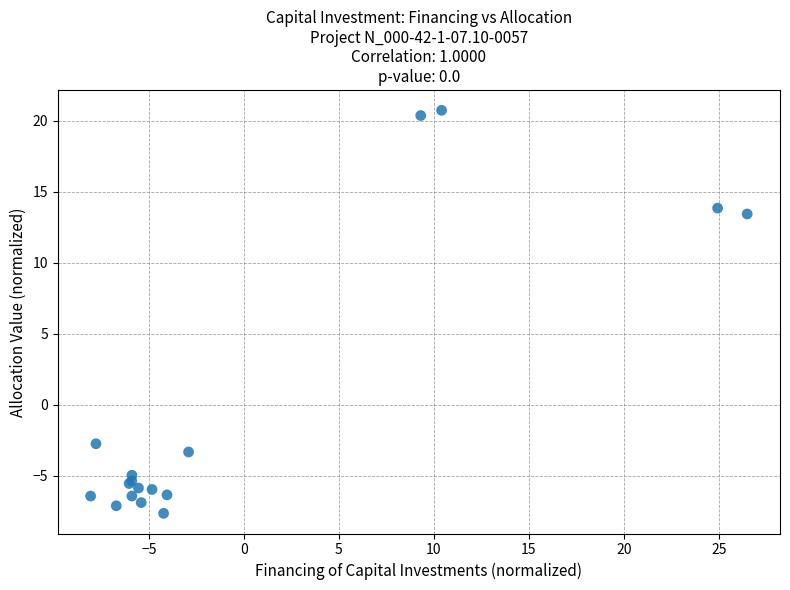

What Y value in the scatter plot is closest to 6?

13.4